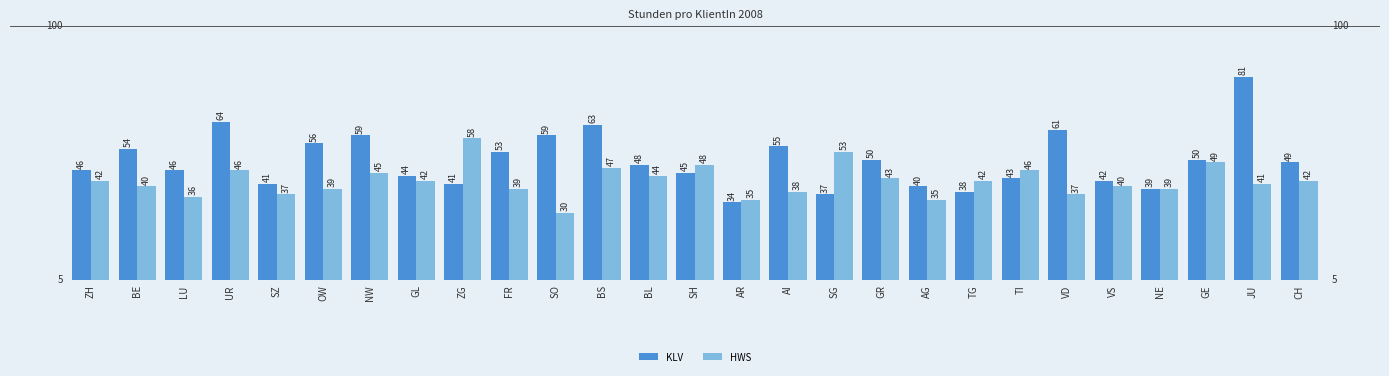

What is the highest value of the KLV series?

81